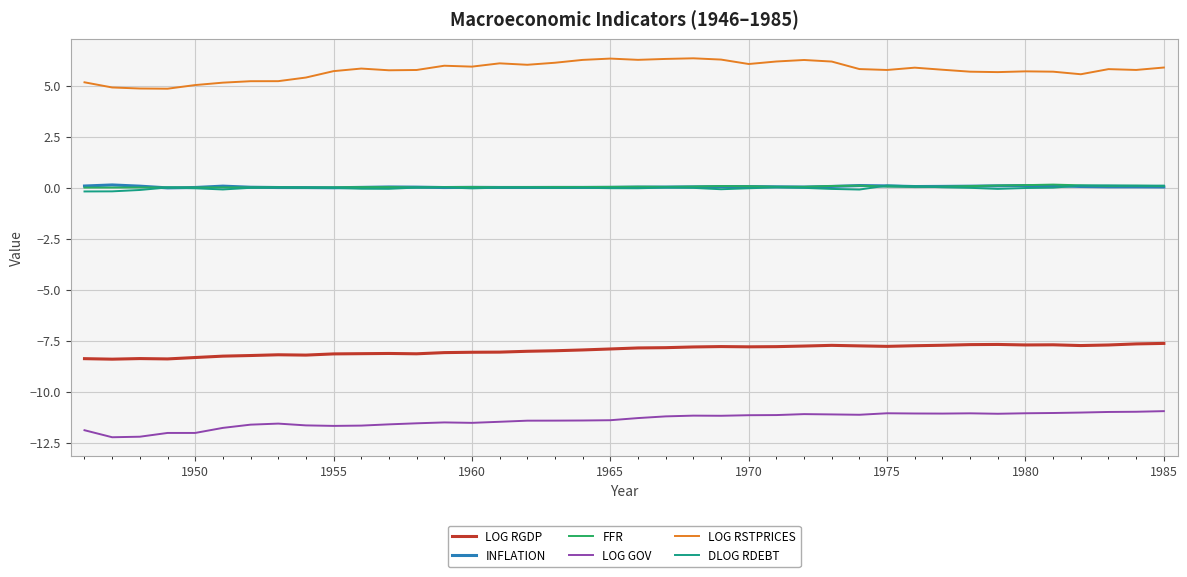

What is the lowest value of the LOG RGDP series?

-8.4